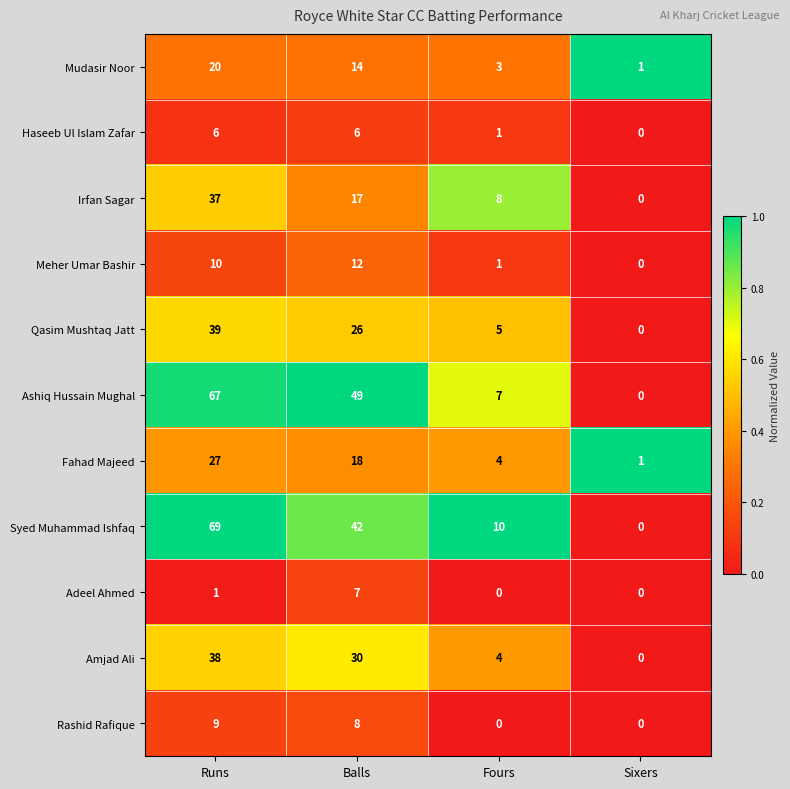

Count the number of categories in the chart.

4